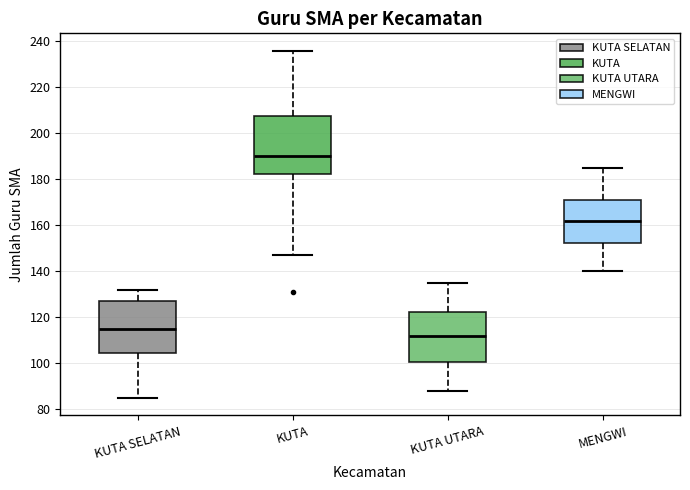

Reading left to right, read every box against the y-axis: the position of its median line, the range the box covers, and the ends of its whiskers. The values are not printed on the chart, so give them approximately, as read against the axis.

KUTA SELATAN: median 116, box 104 to 128, whiskers 86 to 132
KUTA: median 190, box 182 to 208, whiskers 148 to 236
KUTA UTARA: median 112, box 100 to 122, whiskers 88 to 136
MENGWI: median 162, box 152 to 172, whiskers 140 to 186